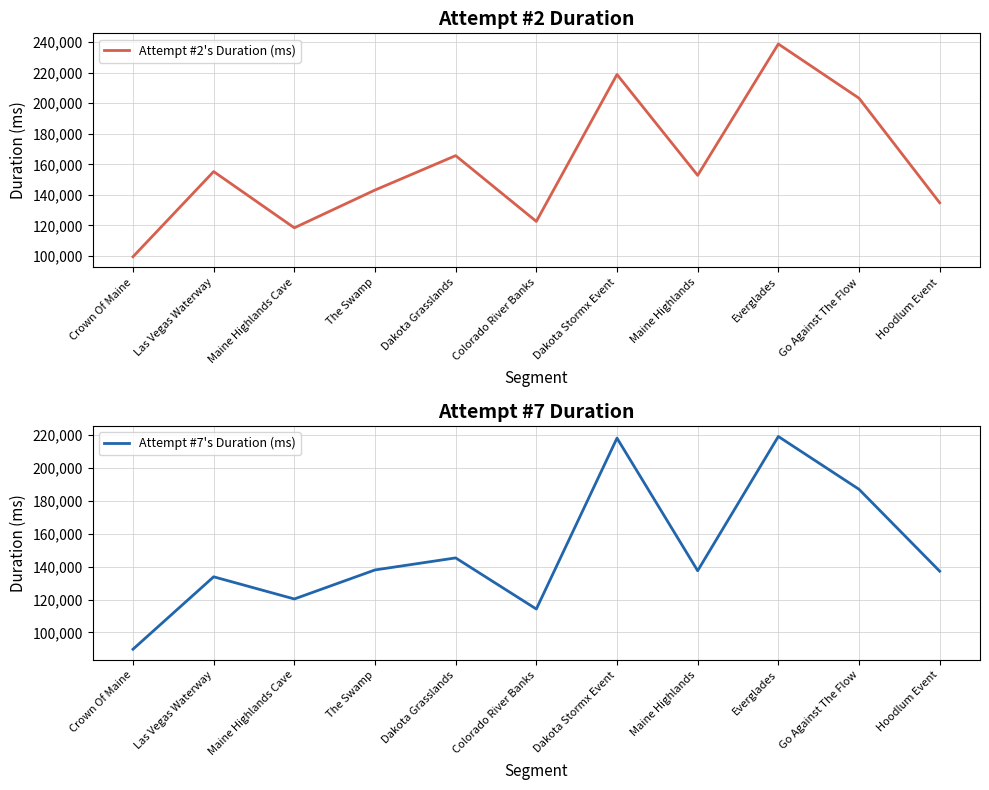

Which series ends up on top after the final intersection of Attempt #2's Duration (ms) and Attempt #7's Duration (ms)?

Attempt #7's Duration (ms)